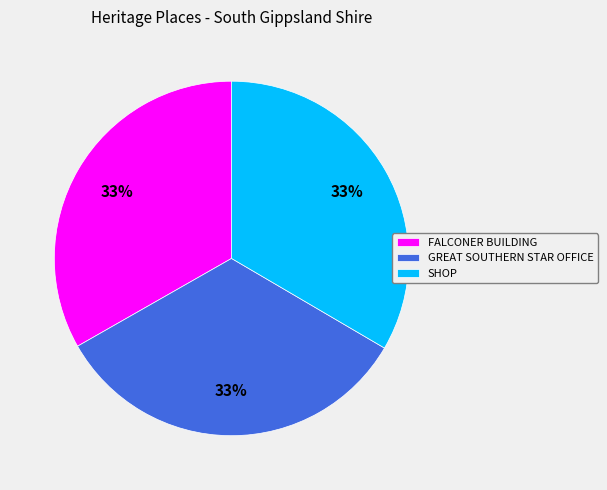

Does any single category account for the majority?

No